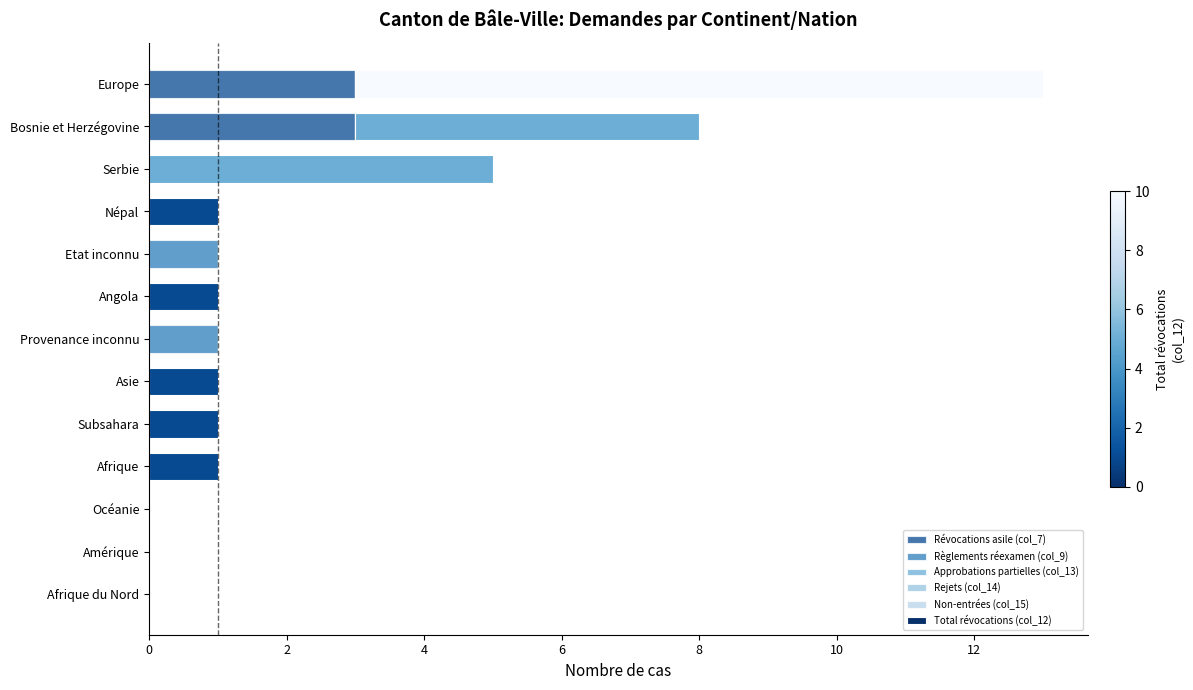

Count the number of categories in the chart.

13